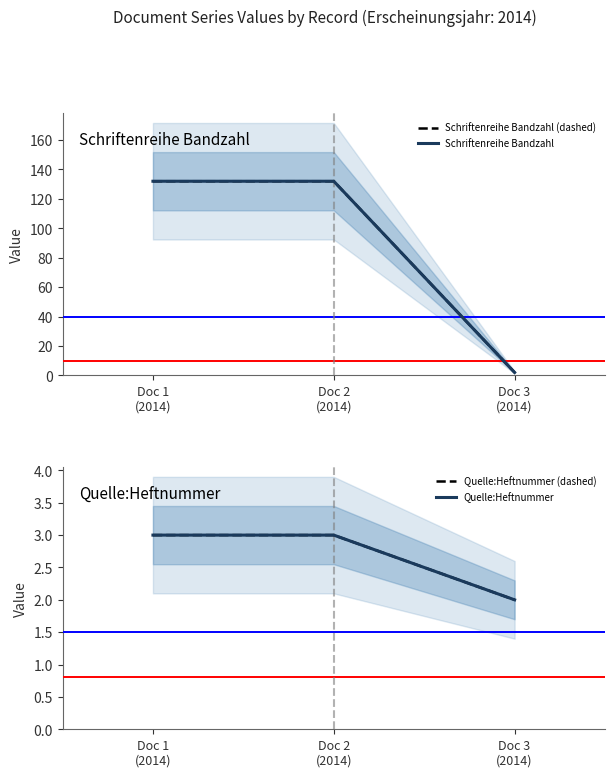

Is this an area chart (filled region under the line)?

No